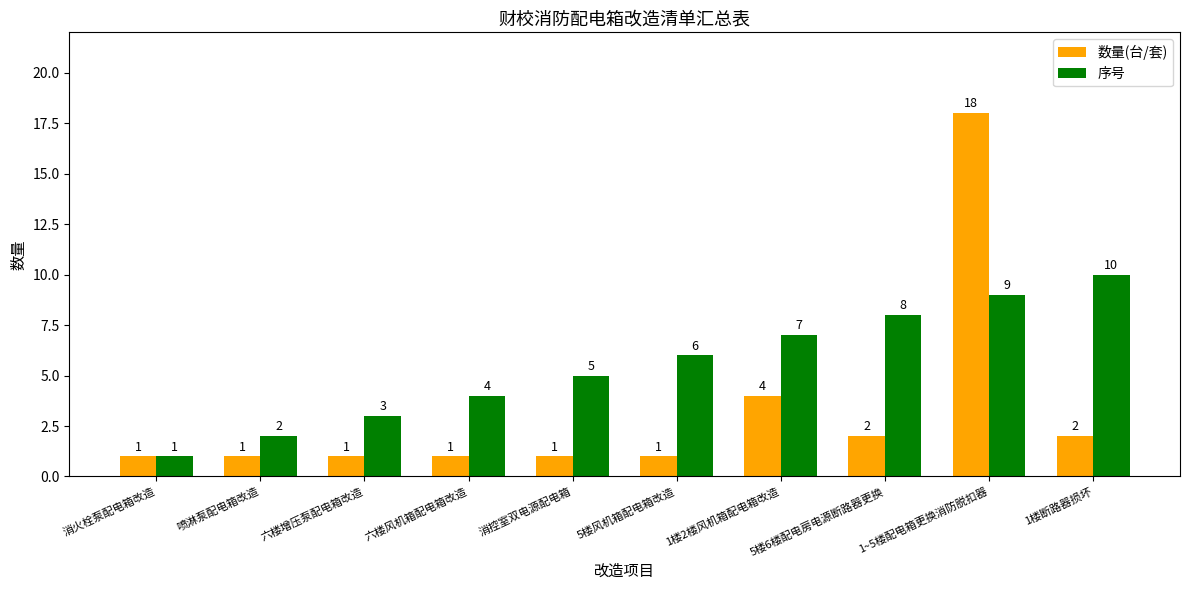

What position from the left is 喷淋泵配电箱改造?

2